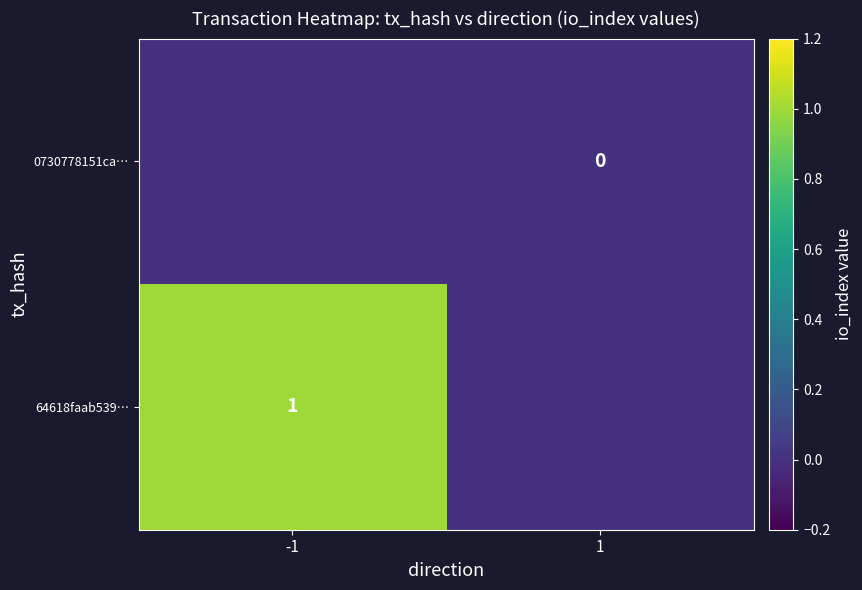

Is the value of 64618faab539… at -1 greater than the value of 0730778151ca… at 1?

Yes